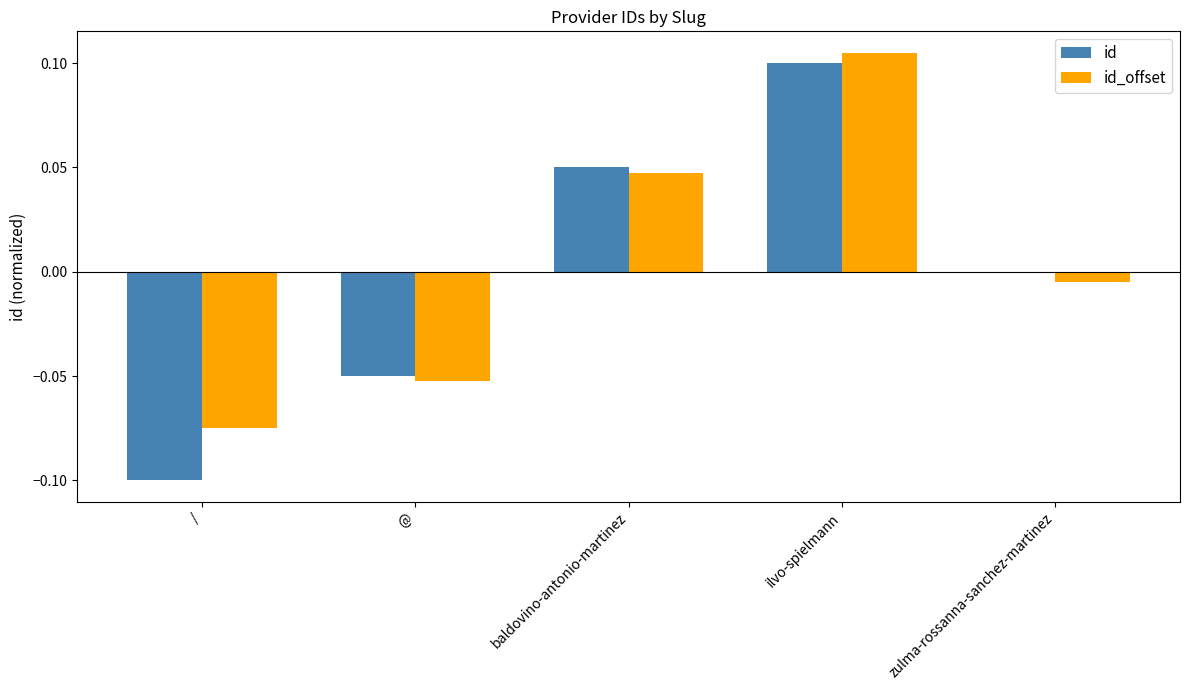

Which series changed the most between / and @?

id